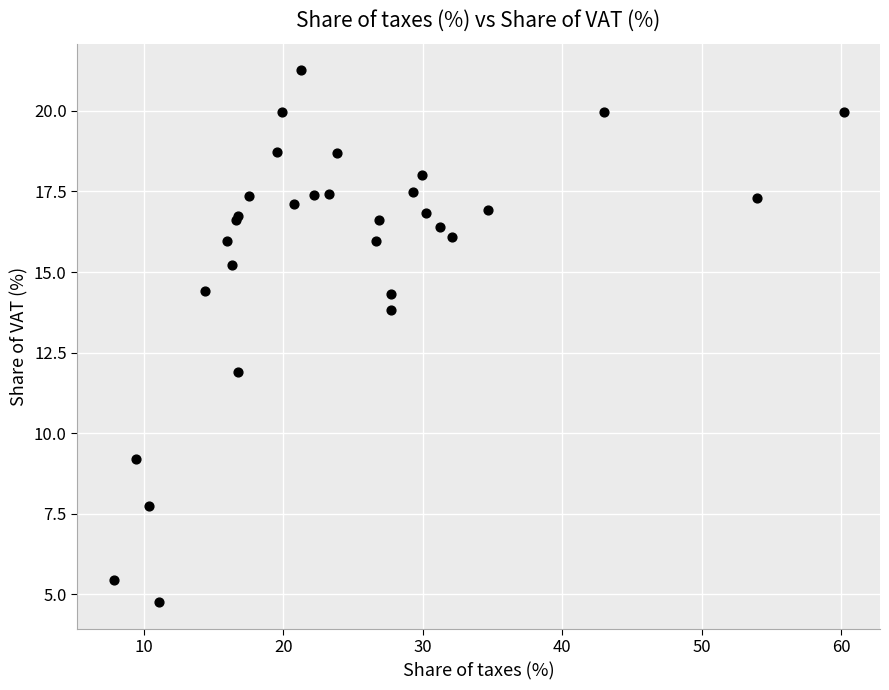

What Y value in the scatter plot is closest to 13?

13.8